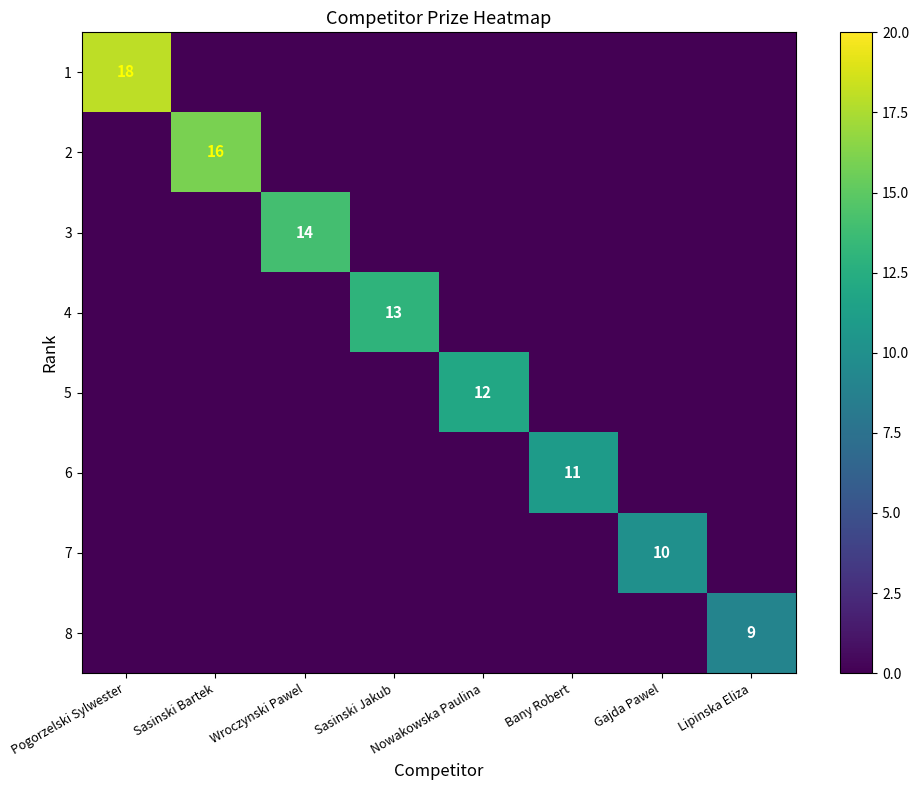

Which category has the lowest value in the 2 series?

Pogorzelski Sylwester